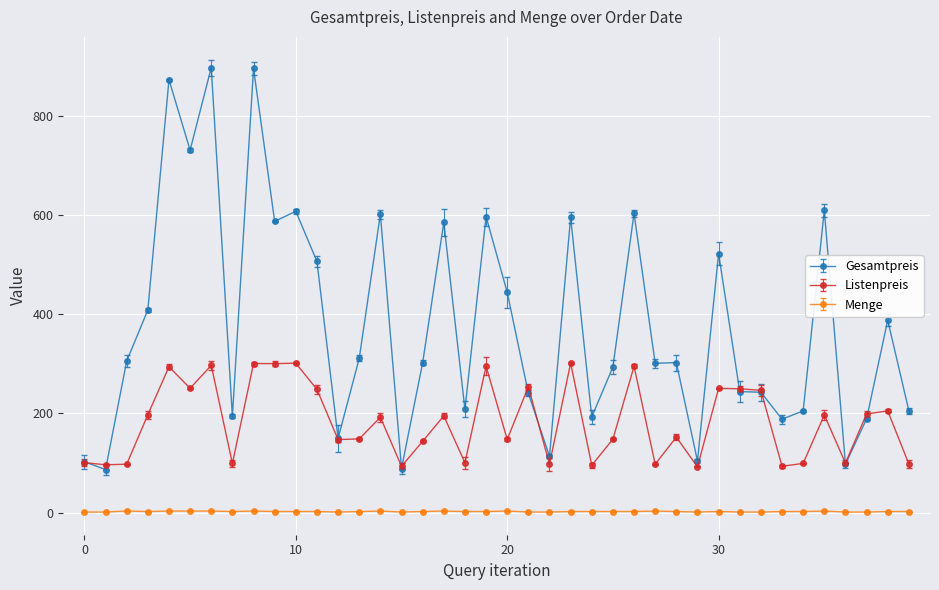

True or false: Gesamtpreis has more than 1 interior local peaks.

True